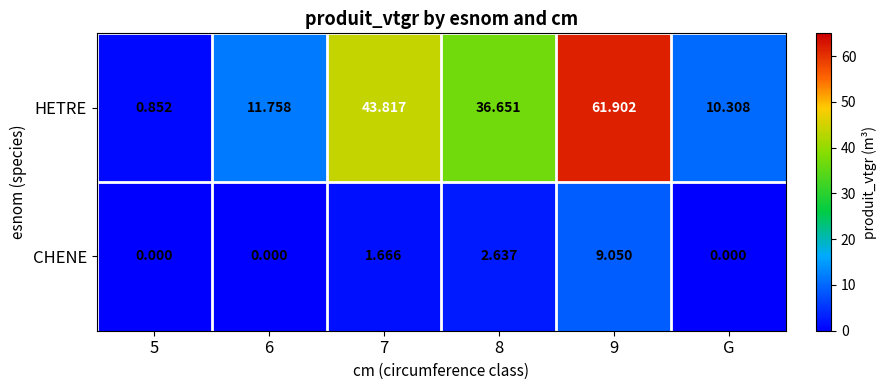

Rank the series by their average value, from highest to lowest.

HETRE, CHENE